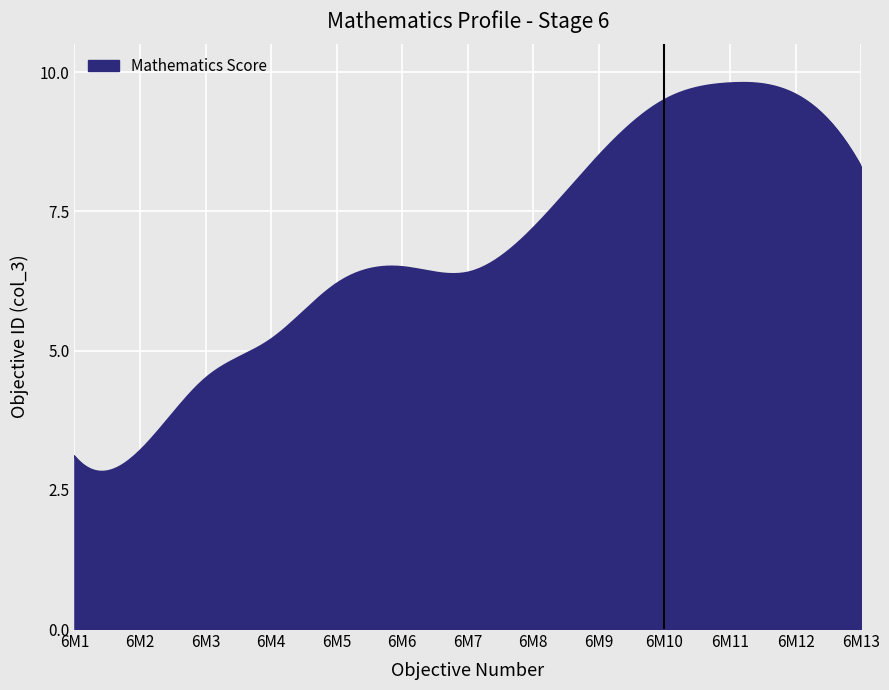

What is the smallest value displayed?

2.8